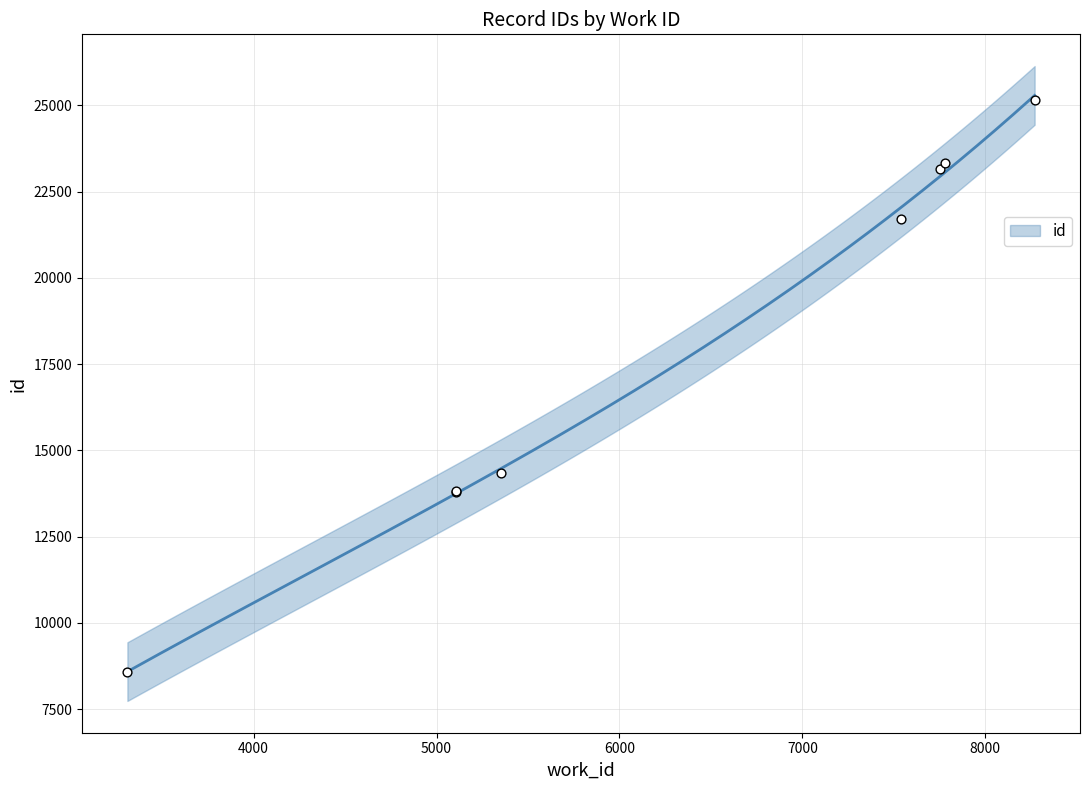

What is the ratio of the value at 3310 to the value at 7752?

0.4